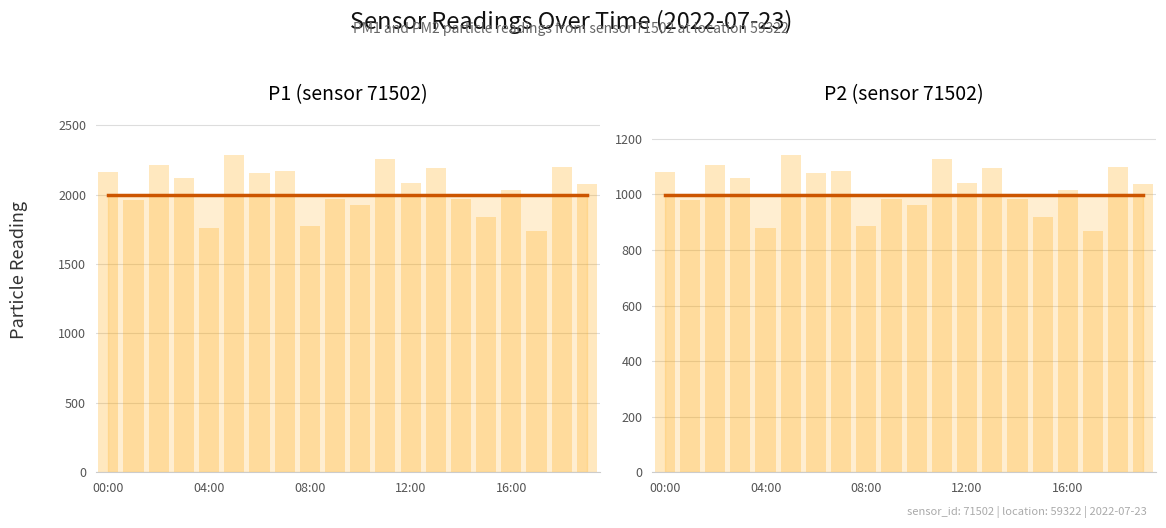

The value of P2 (sensor 71502) at 08:00 is 1664.3. True or false?

False